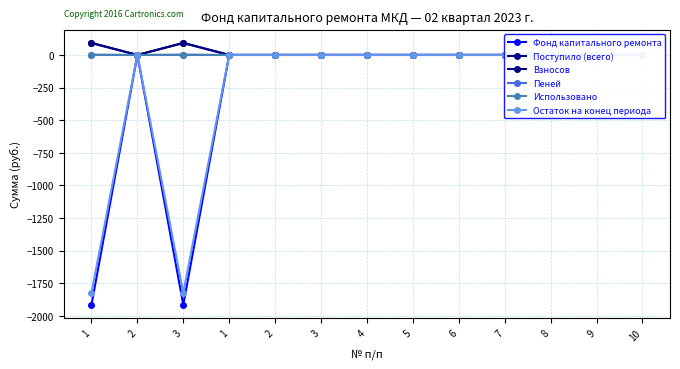

What is the highest value of the Взносов series?

90.7